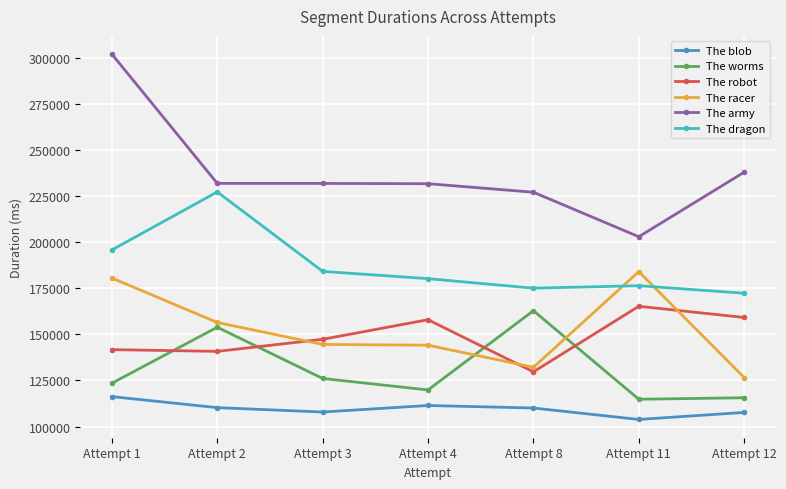

Is it true that The blob equals 103820 at Attempt 11?

True